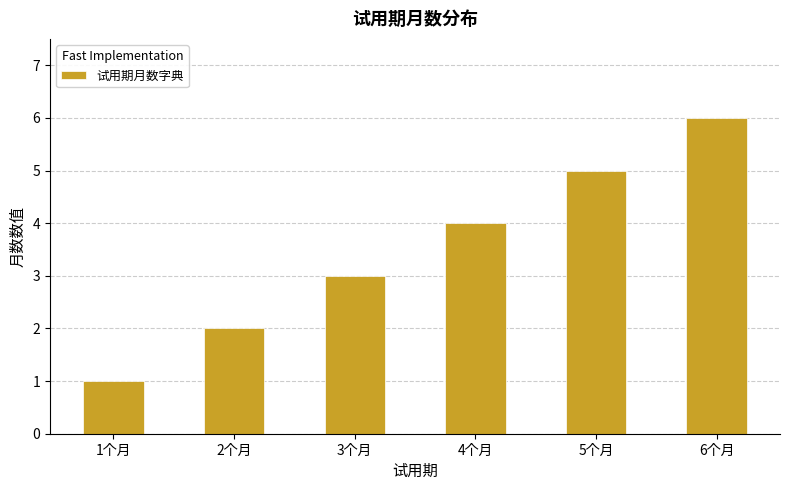

What is the change in value from 2个月 to 5个月?

+3